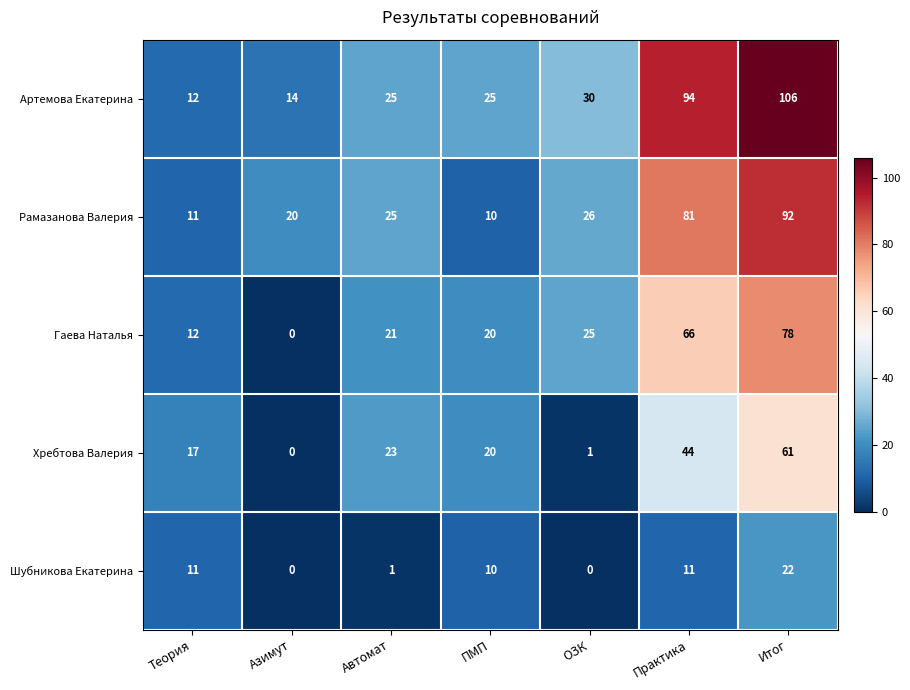

The Гаева Наталья series shows 0 at Азимут. True or false?

True